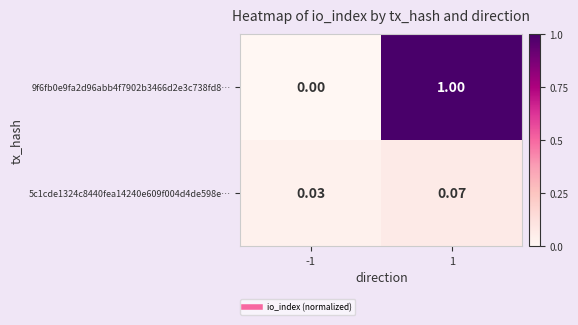

Is the value of 5c1cde1324c8440fea14240e609f004d4de598e… at 1 greater than the value of 9f6fb0e9fa2d96abb4f7902b3466d2e3c738fd8… at 1?

No